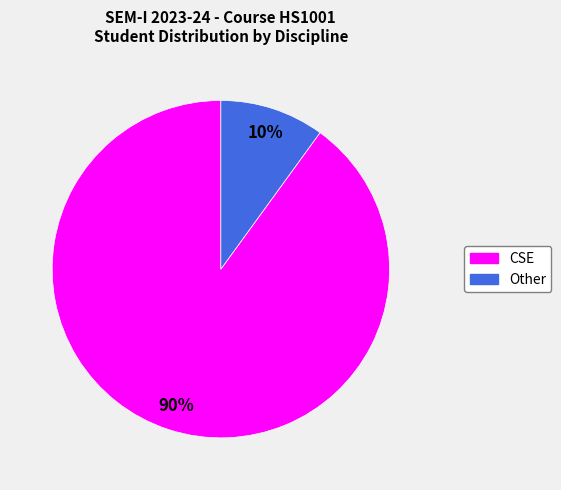

Count the number of slices in the pie.

2